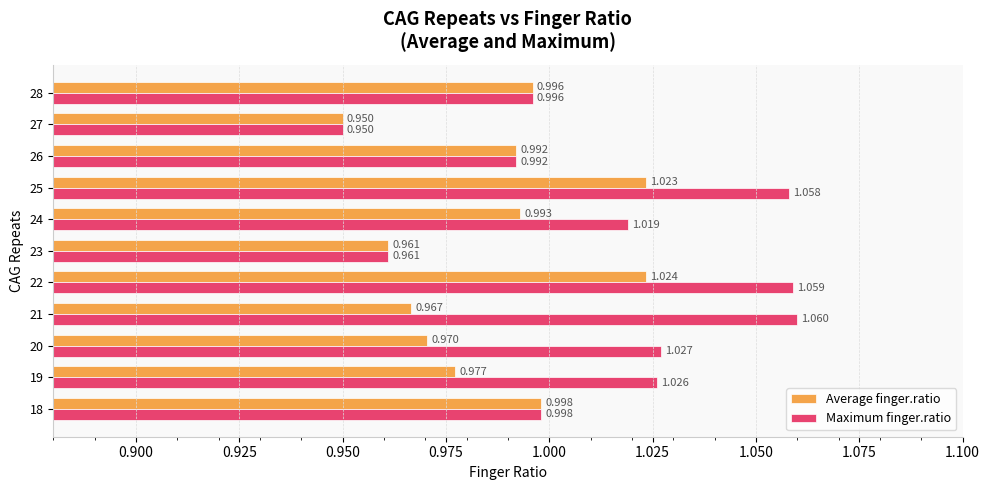

Rank the series at 20 from lowest to highest value.

Average finger.ratio, Maximum finger.ratio